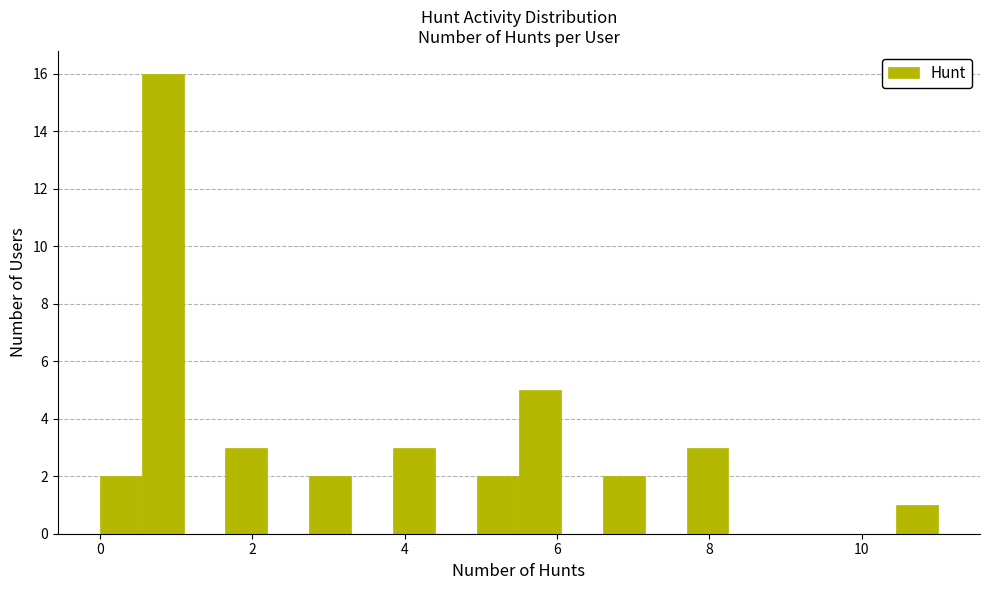

Read against the x-axis, roughly where is the centre of the tallest bar?

0.8